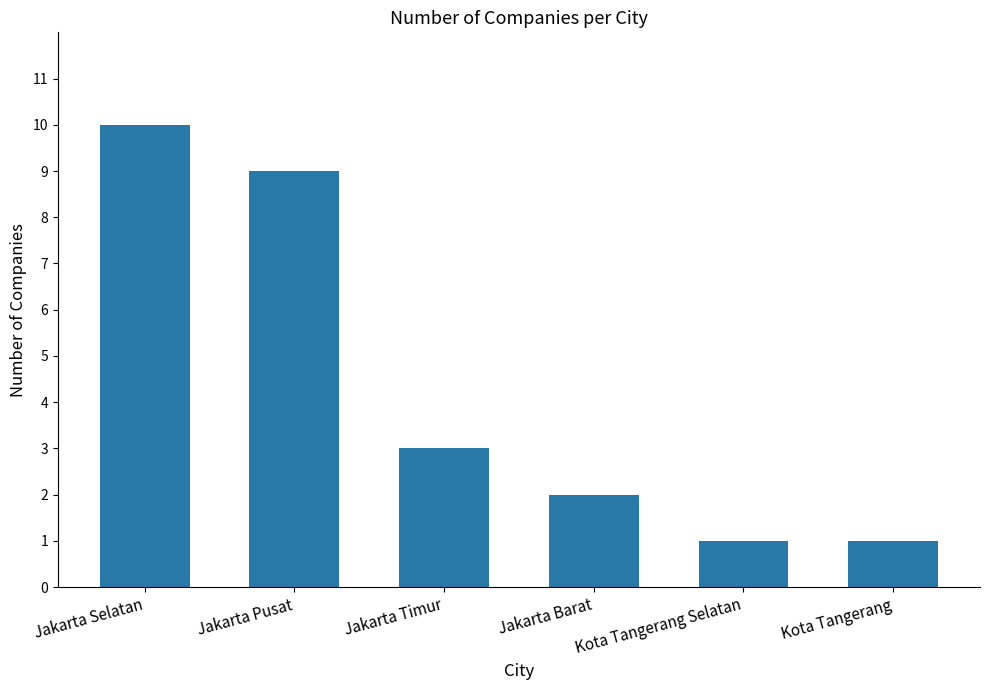

The chart shows a value of 2 at Jakarta Pusat. True or false?

False